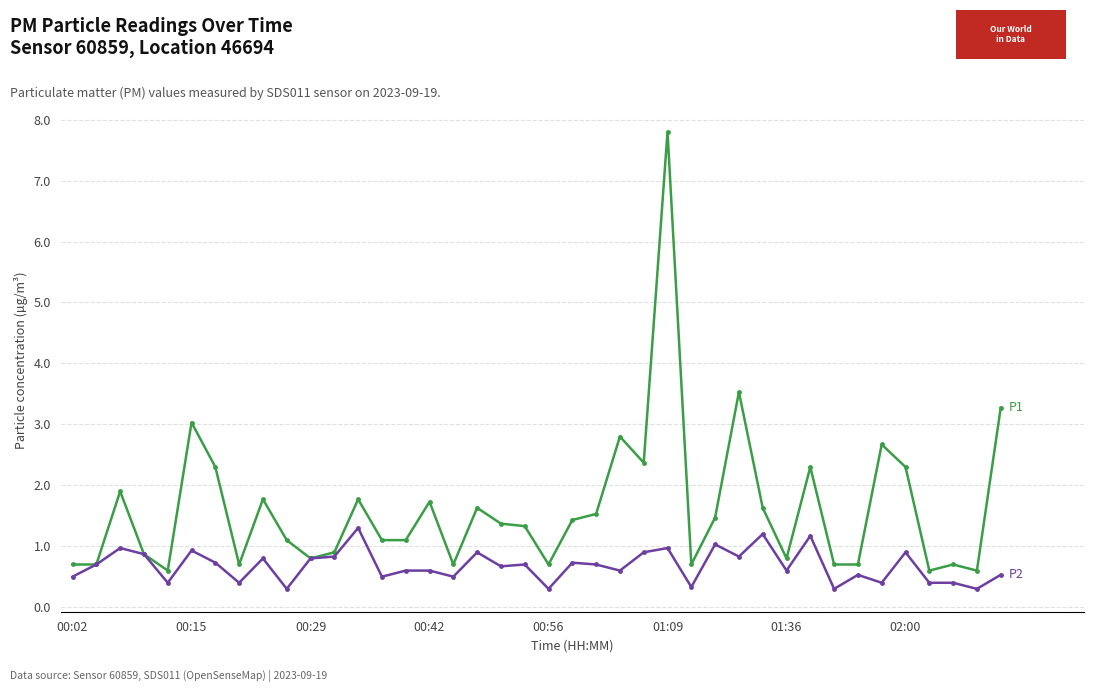

What is the maximum value shown in the chart?

7.8